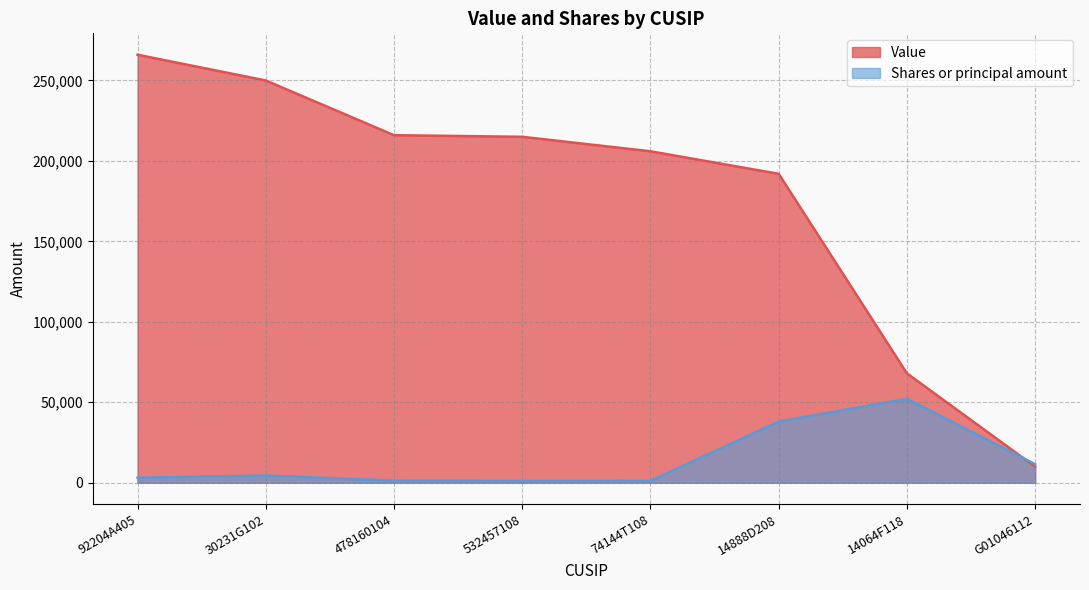

How many intersections are there between Value and Shares or principal amount?

1